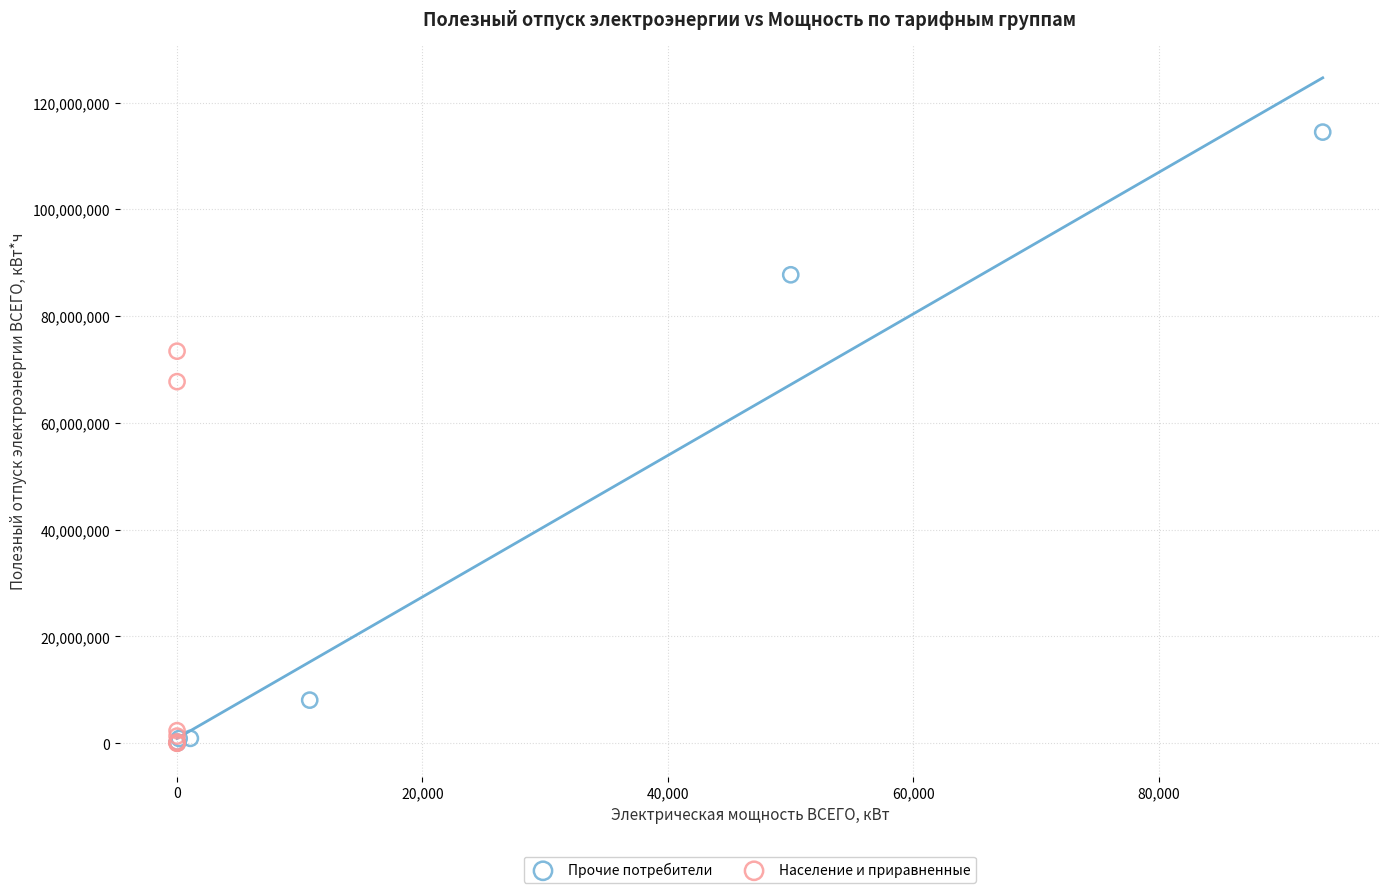

Which series contains the highest Y value?

Прочие потребители